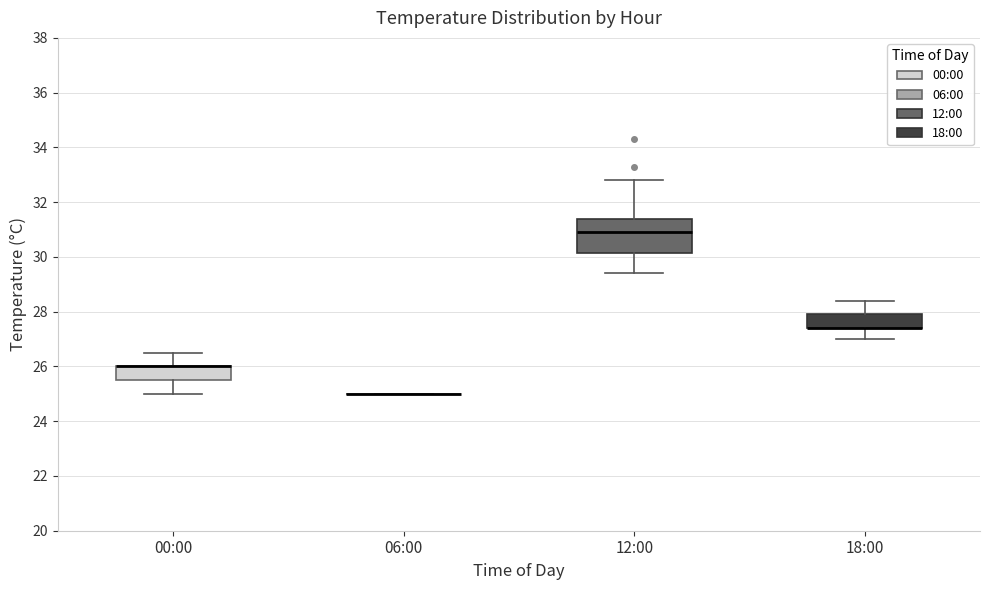

Reading left to right, transcribe this box plot: for each box, give where its median line is, the range the box spans, and where its two whiskers end, as read against the y-axis. The values are not printed on the chart, so give them approximately, as read against the axis.

00:00: median 26.0 (drawn on the box's upper edge), box 25.6 to 26.0, whiskers 25.0 to 26.6
06:00: box collapsed to a line at 25.0, whiskers 25.0 to 25.0
12:00: median 31.0, box 30.2 to 31.4, whiskers 29.4 to 32.8
18:00: median 27.4 (drawn on the box's lower edge), box 27.4 to 28.0, whiskers 27.0 to 28.4